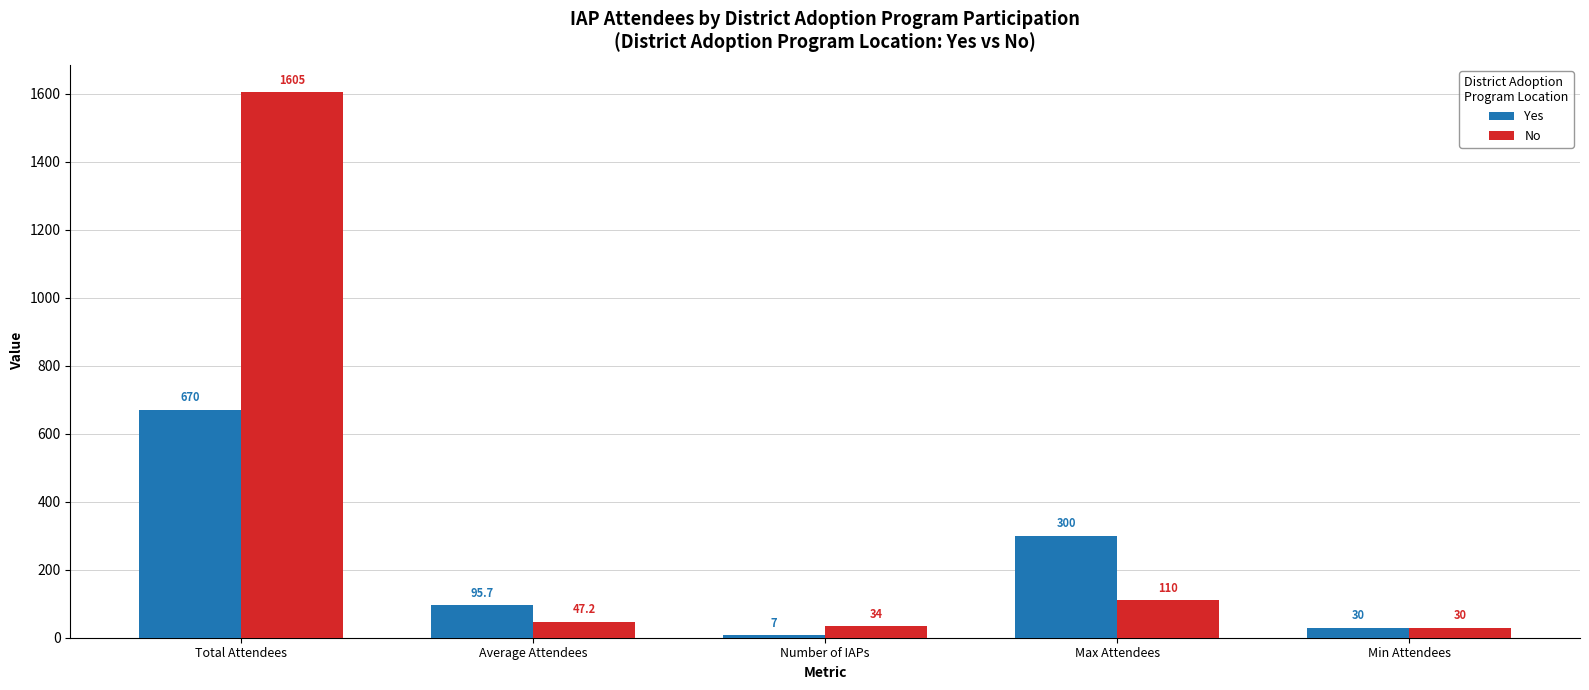

The No series shows 46.6 at Max Attendees. True or false?

False